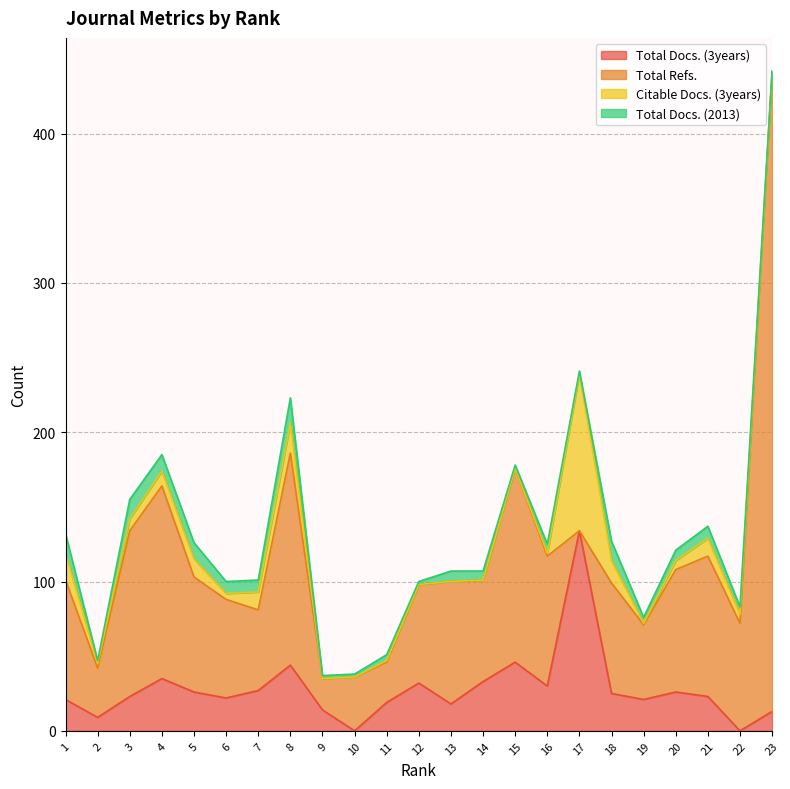

True or false: Total Docs. (2013) has more than 1 points higher than both neighbors.

True